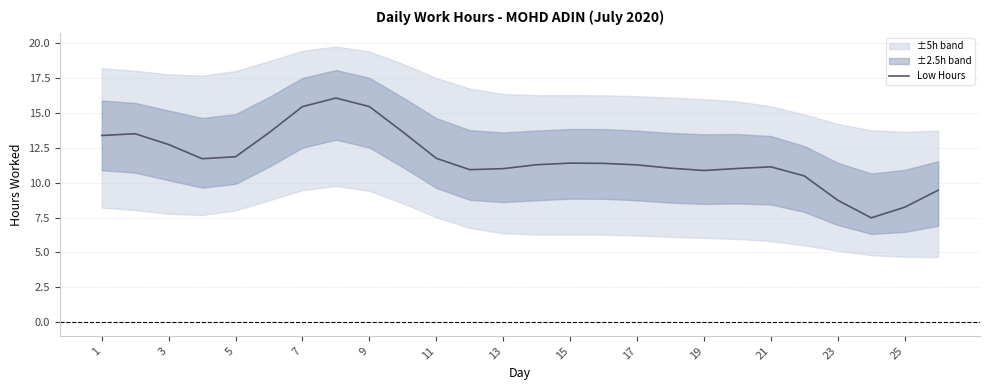

What is the minimum value shown in the chart?

7.5